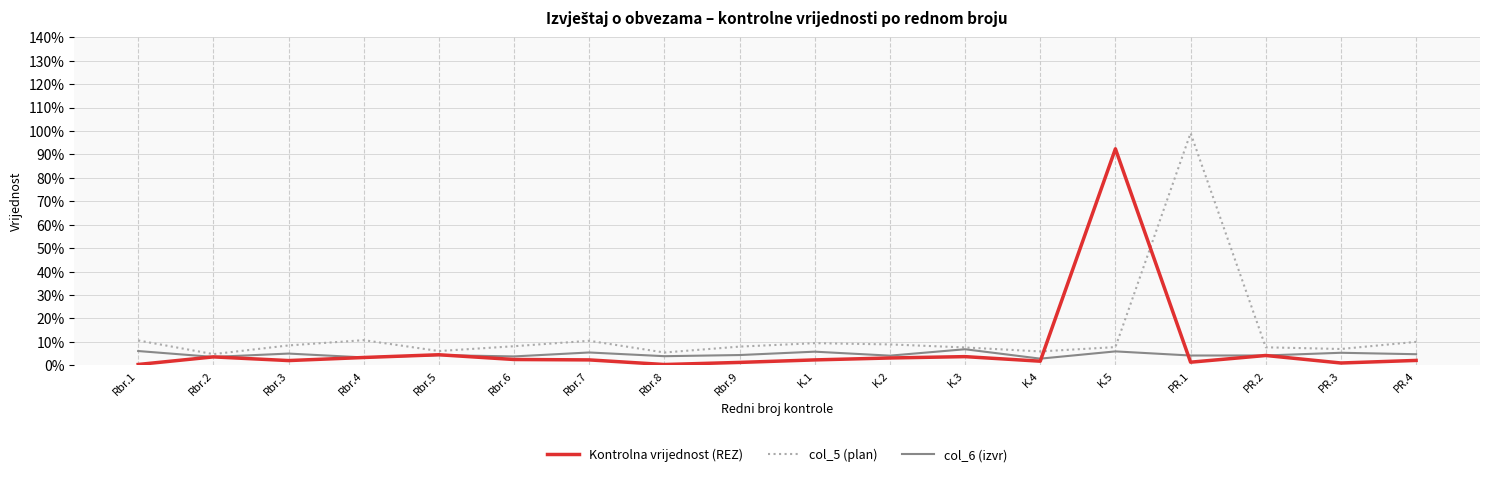

Does the chart have visible grid lines?

Yes